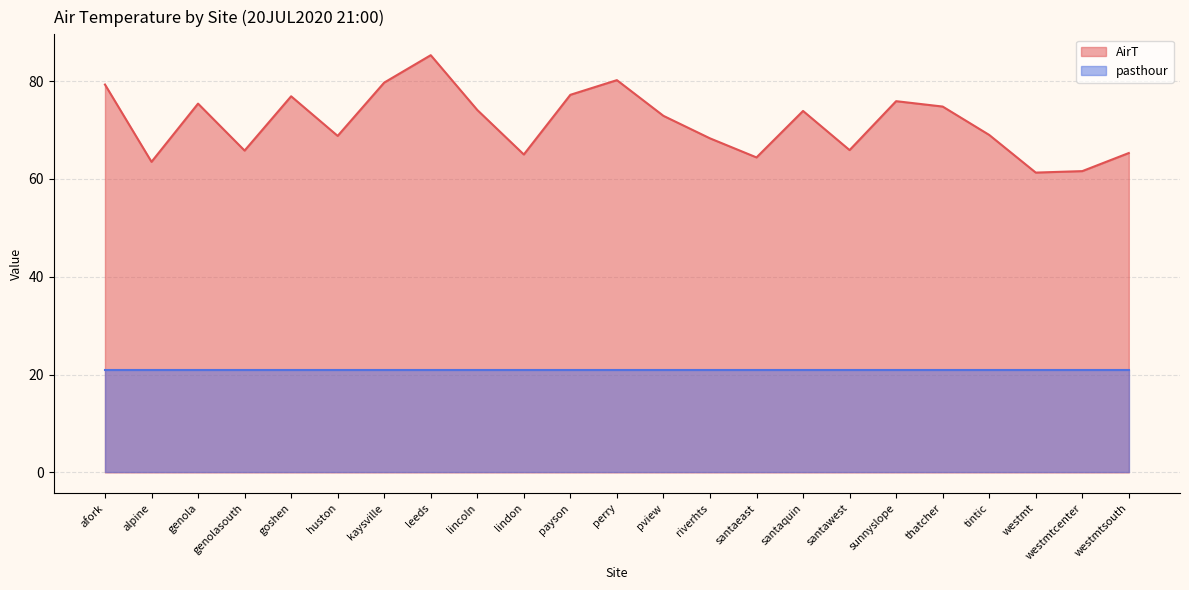

Count the number of categories in the chart.

23